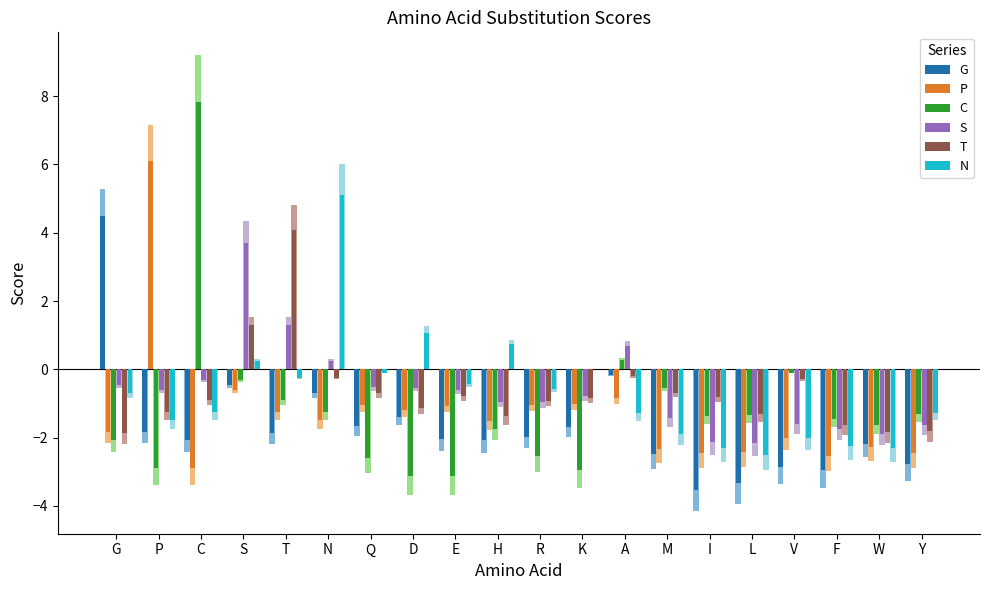

What is the difference between the highest and lowest values at W?

0.7